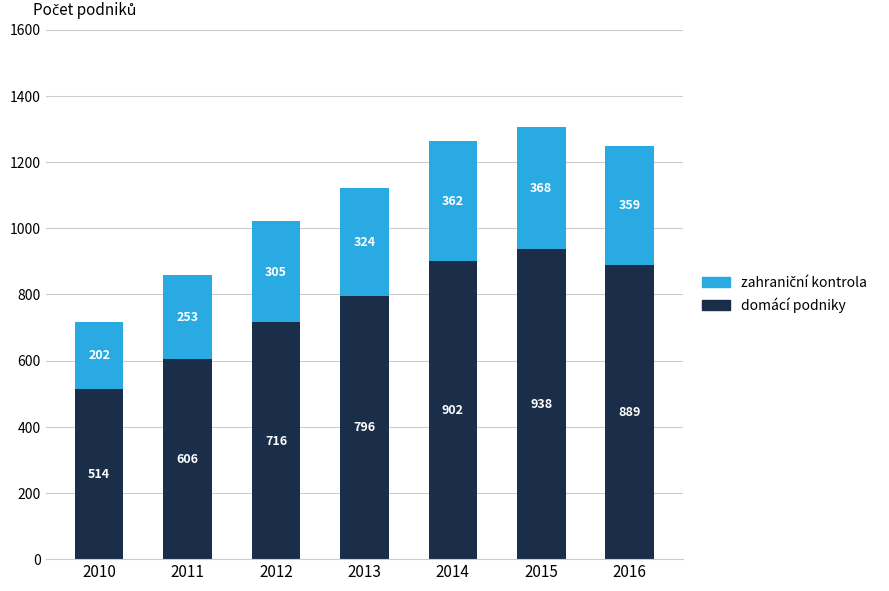

At which category is the sum across all series the highest?

2015